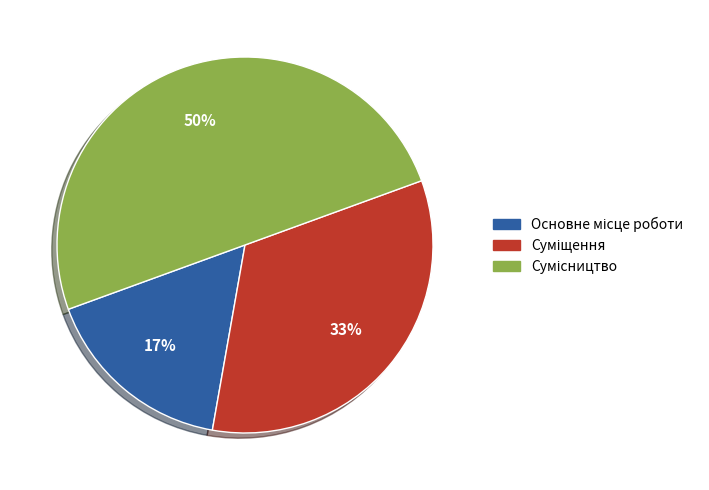

To the nearest percent, what is the difference between the largest and smallest slice percentages?

33%